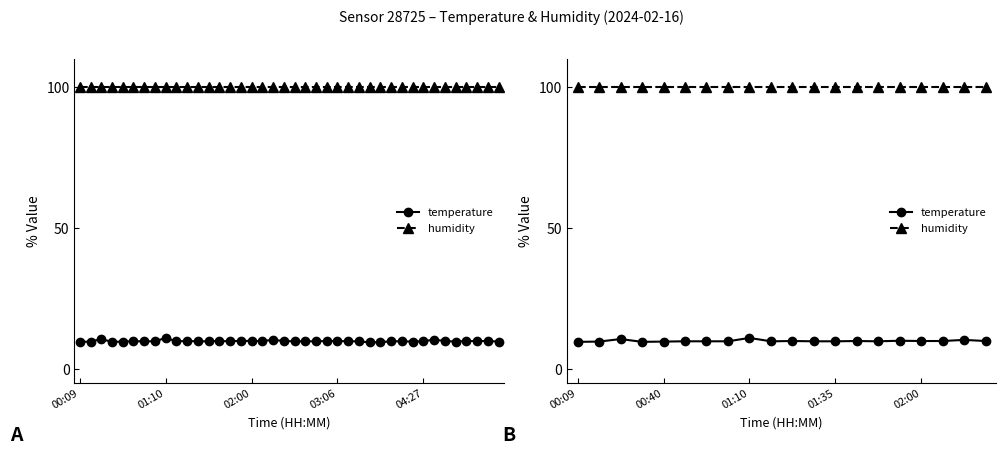

True or false: temperature has more than 0 points higher than both neighbors.

True